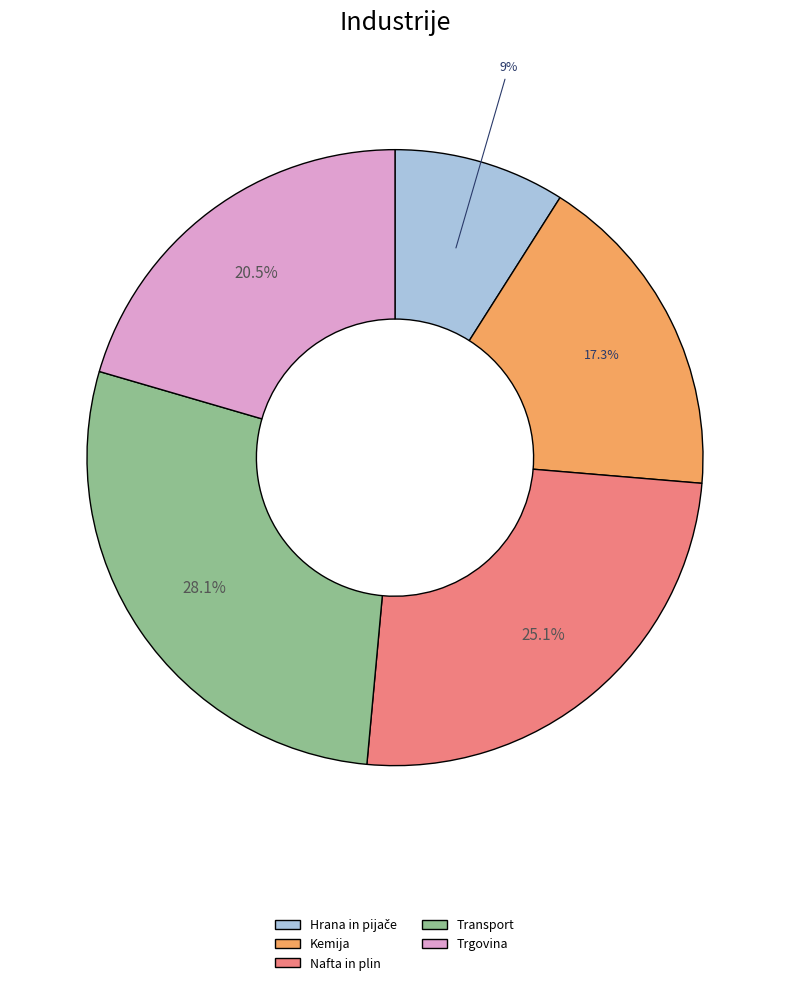

To the nearest percent, what is the difference between the Kemija and Nafta in plin slice percentages?

8%